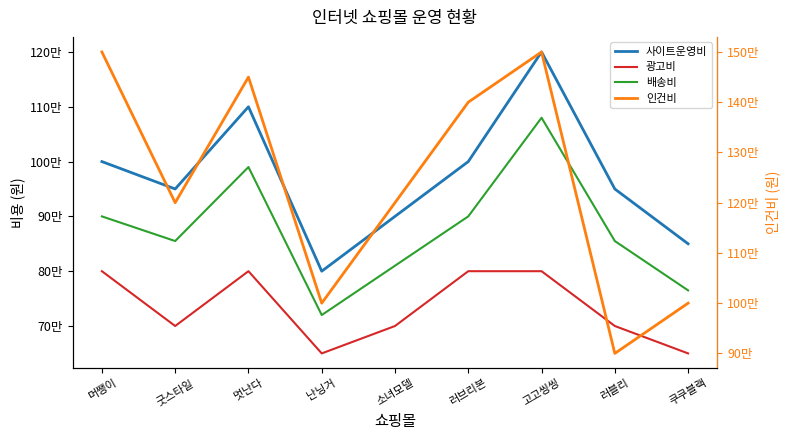

At how many categories does at least one series exceed 729829?

9